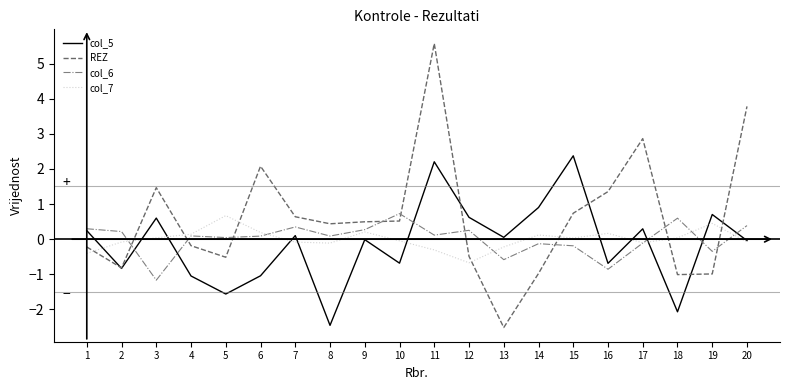

Where do col_7 and col_5 first cross each other?

1 and 2